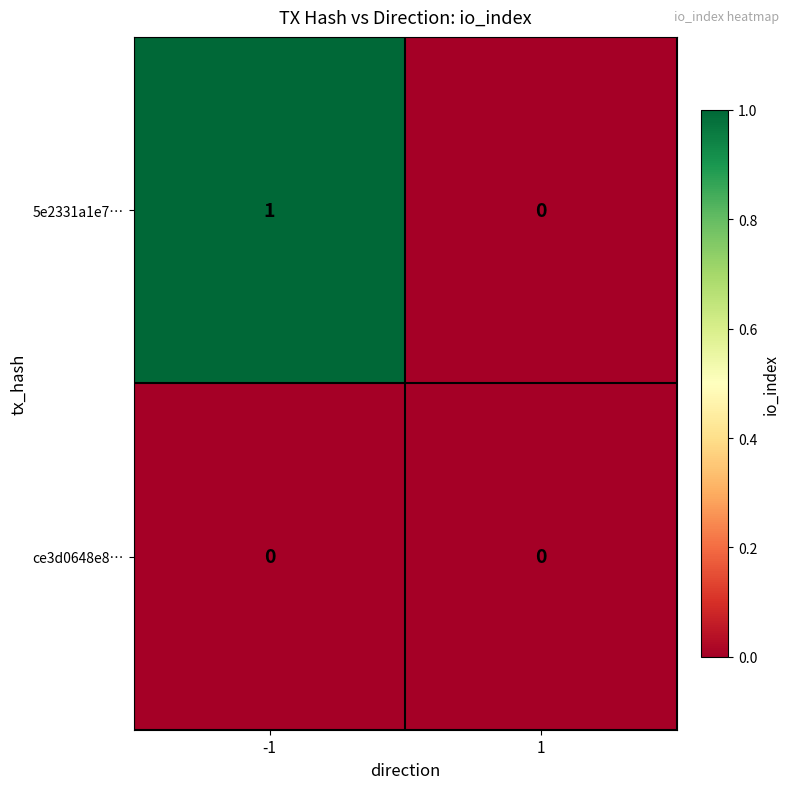

Which series has the largest total across all categories?

5e2331a1e7…